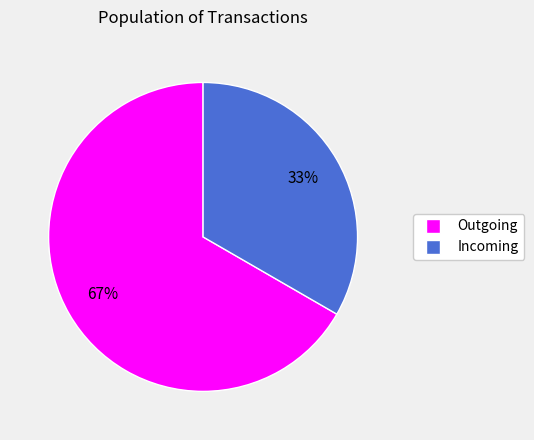

To the nearest percent, what is the average slice percentage?

50%